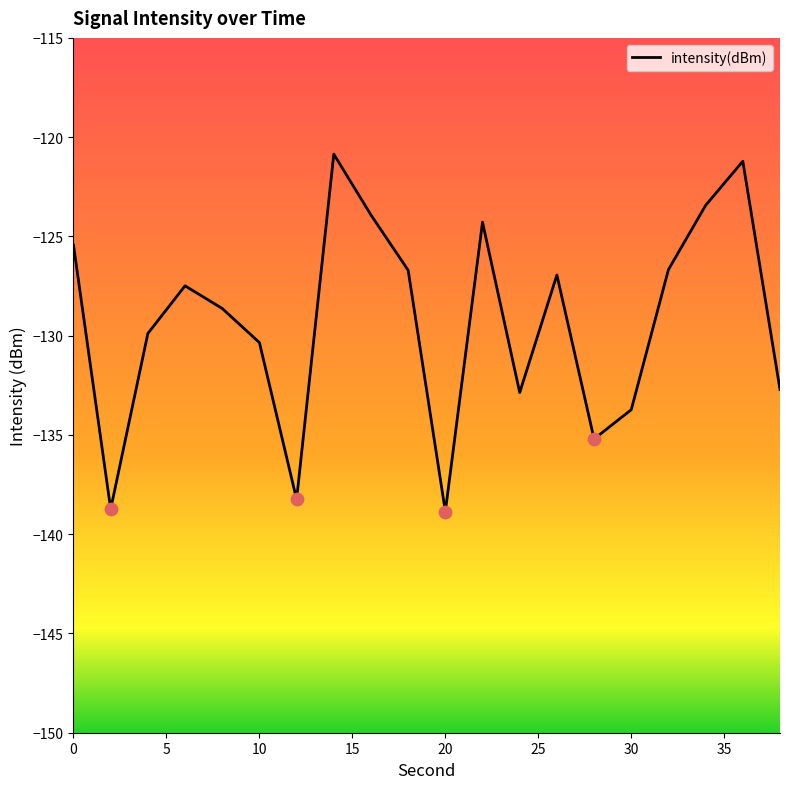

What is the difference between the maximum and minimum values?

18.0